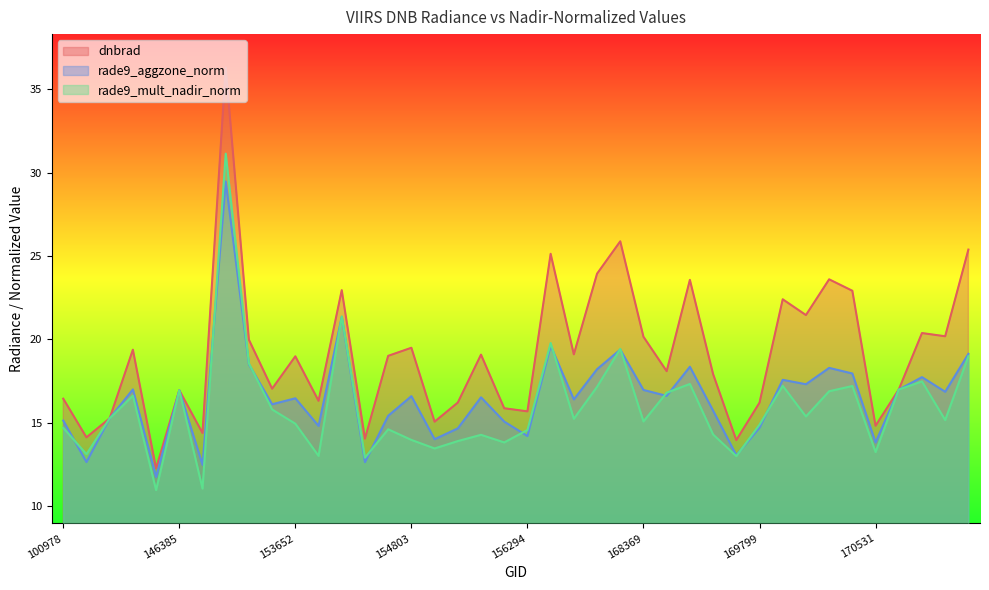

Rank the categories by rade9_mult_nadir_norm value from highest to lowest.

152628, 154213, 156659, 158016, 171271, 153371, 170898, 169262, 169981, 170350, 157819, 170716, 146385, 170168, 168722, 143430, 153478, 170155, 143237, 157034, 171079, 168369, 153652, 169799, 100978, 154607, 156294, 169440, 155937, 154803, 155557, 156115, 155191, 170531, 103686, 154022, 169621, 154406, 148741, 146194